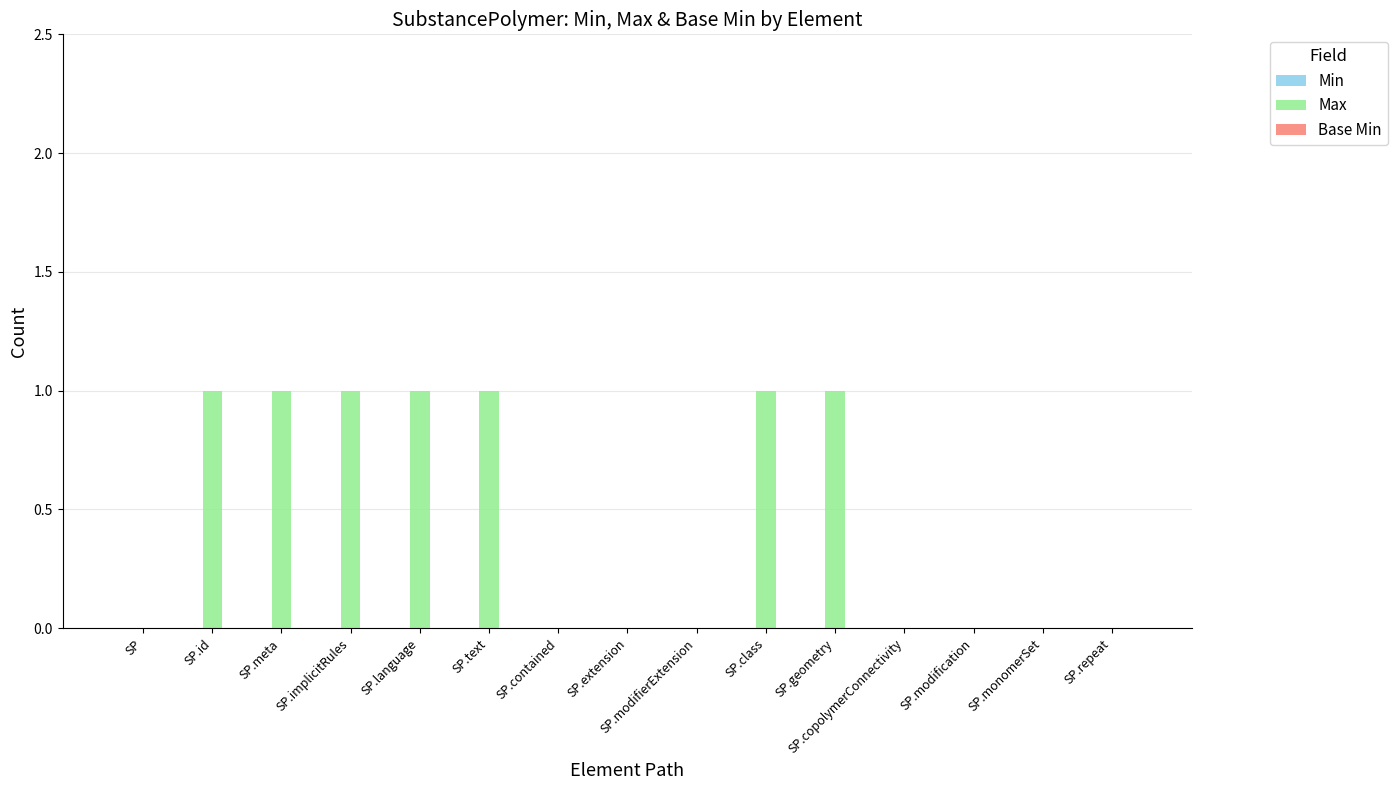

True or false: the data shows -1 at SP.monomerSet.

False